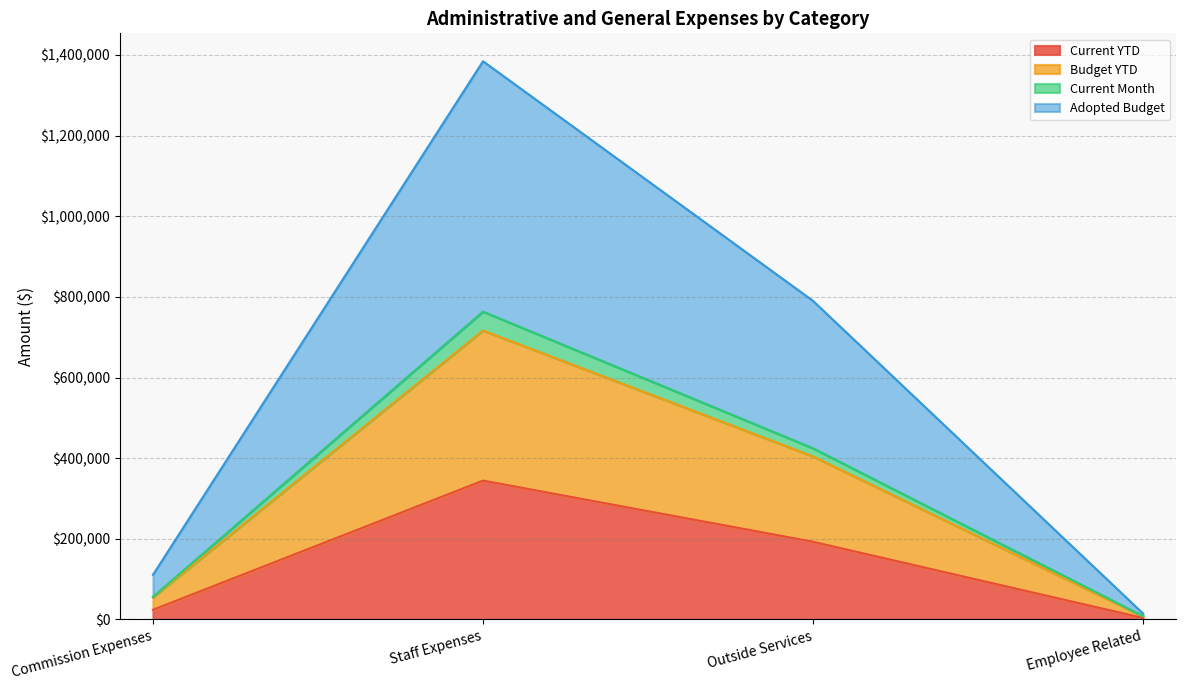

What is the difference between the Adopted Budget values at Employee Related and Outside Services?

396889.3